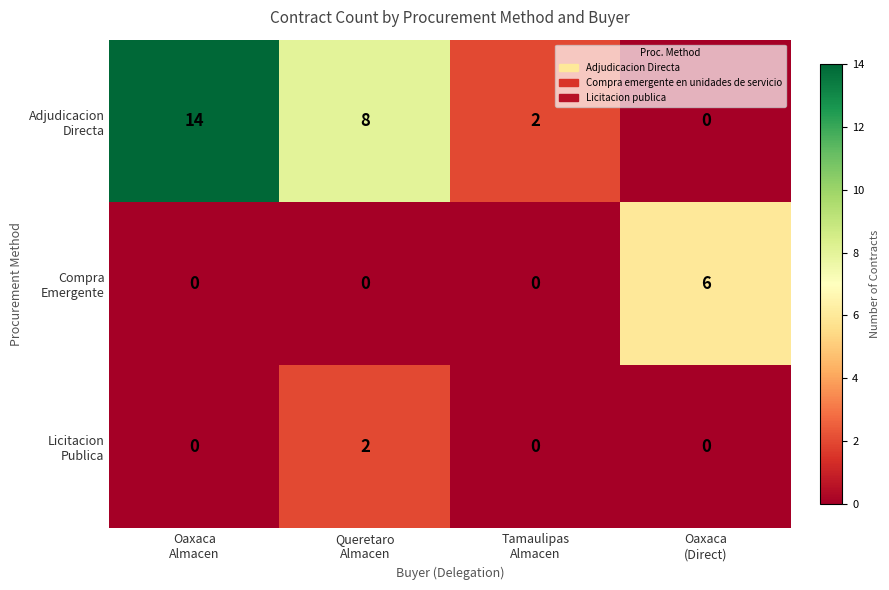

What is the greatest value displayed?

14